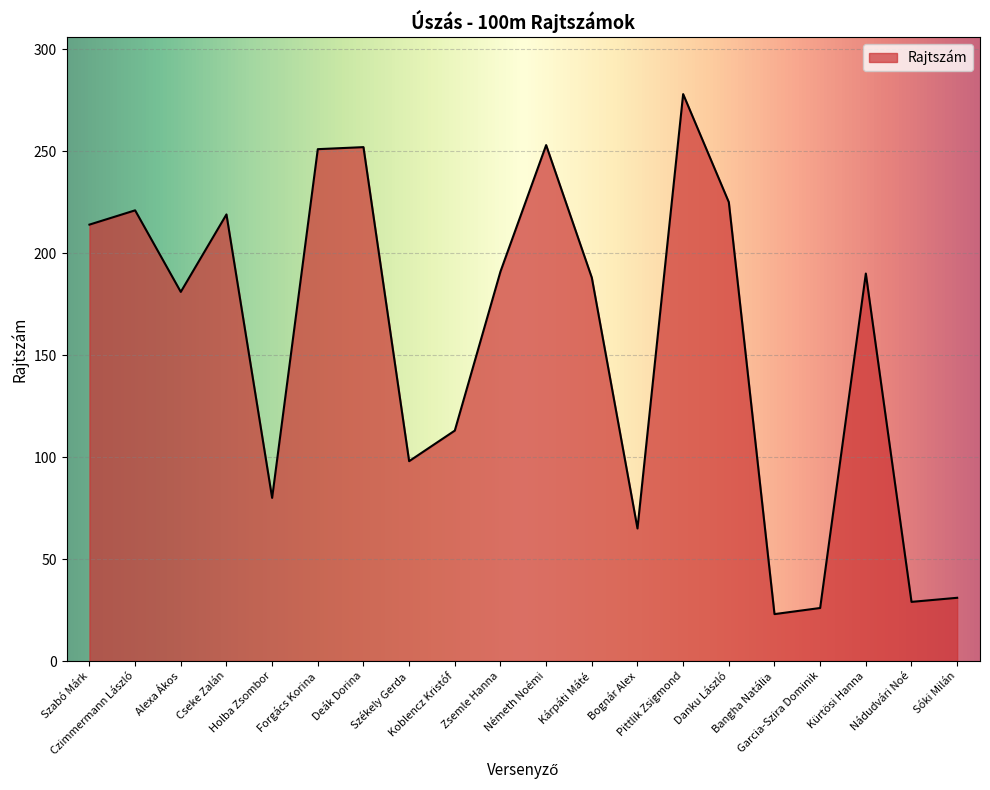

What is the minimum value shown in the chart?

23